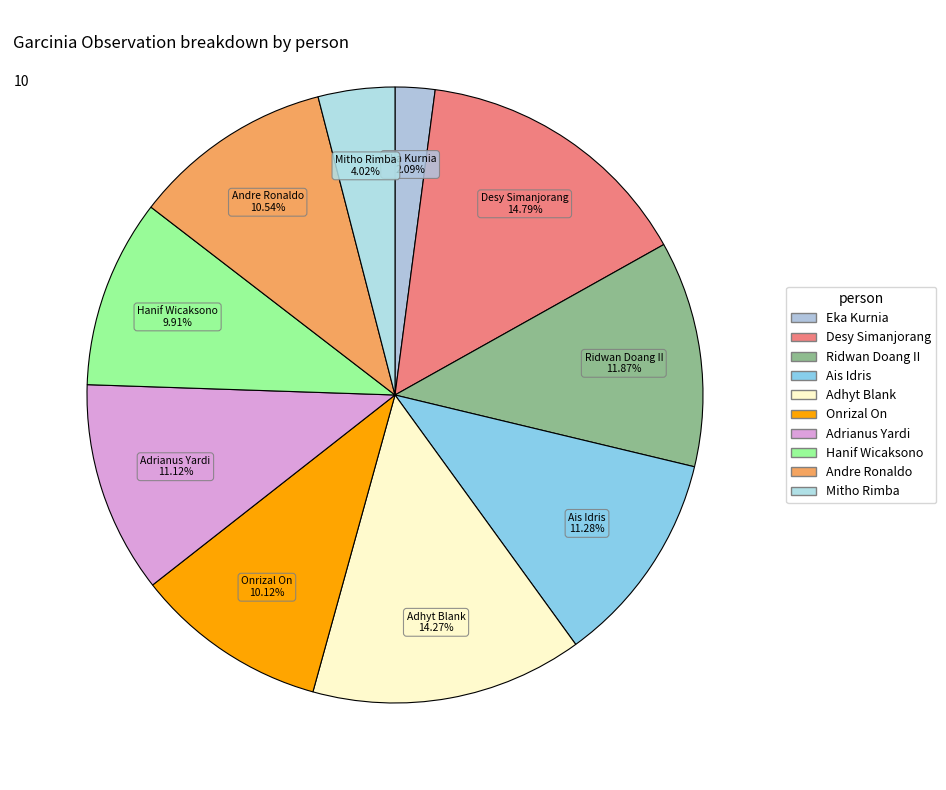

How much of the chart is everything except Onrizal On?

89.9%